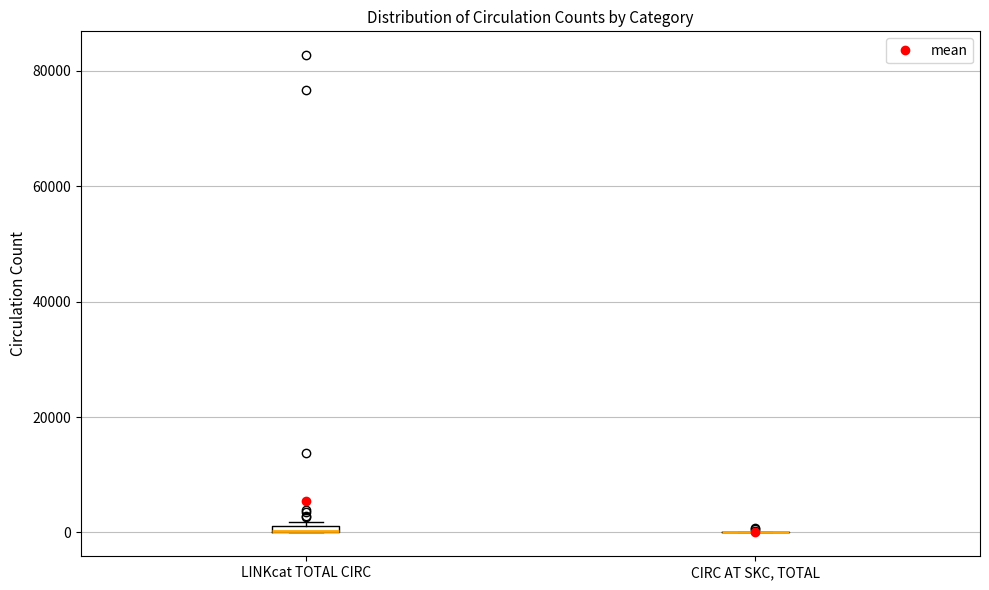

Where is the upper edge of the box for LINKcat TOTAL CIRC on the y-axis? The values are not printed on the chart, so give them approximately, as read against the axis.

2000